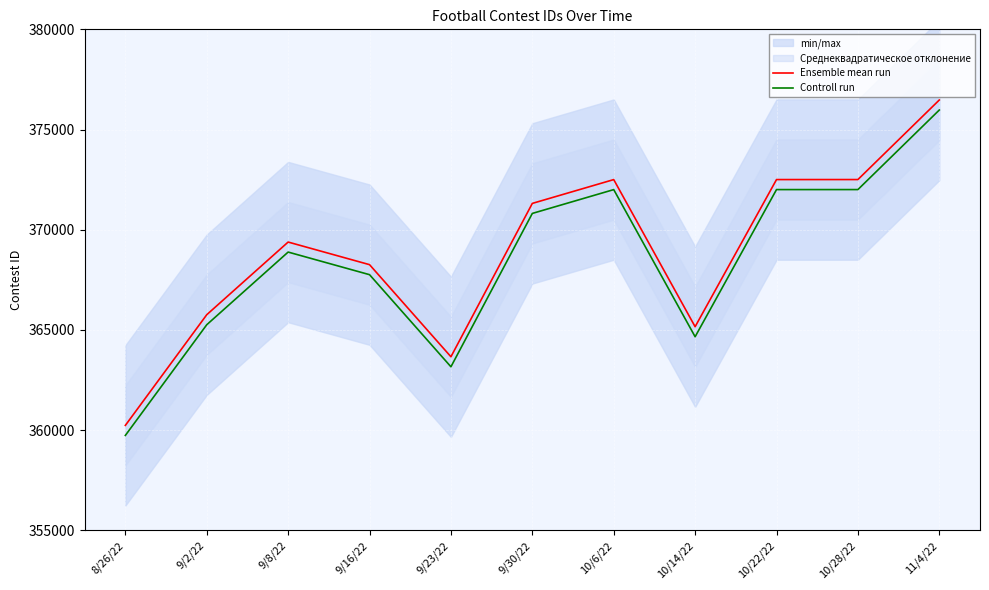

Where does the Ensemble mean run series first go above 369385?

9/30/22